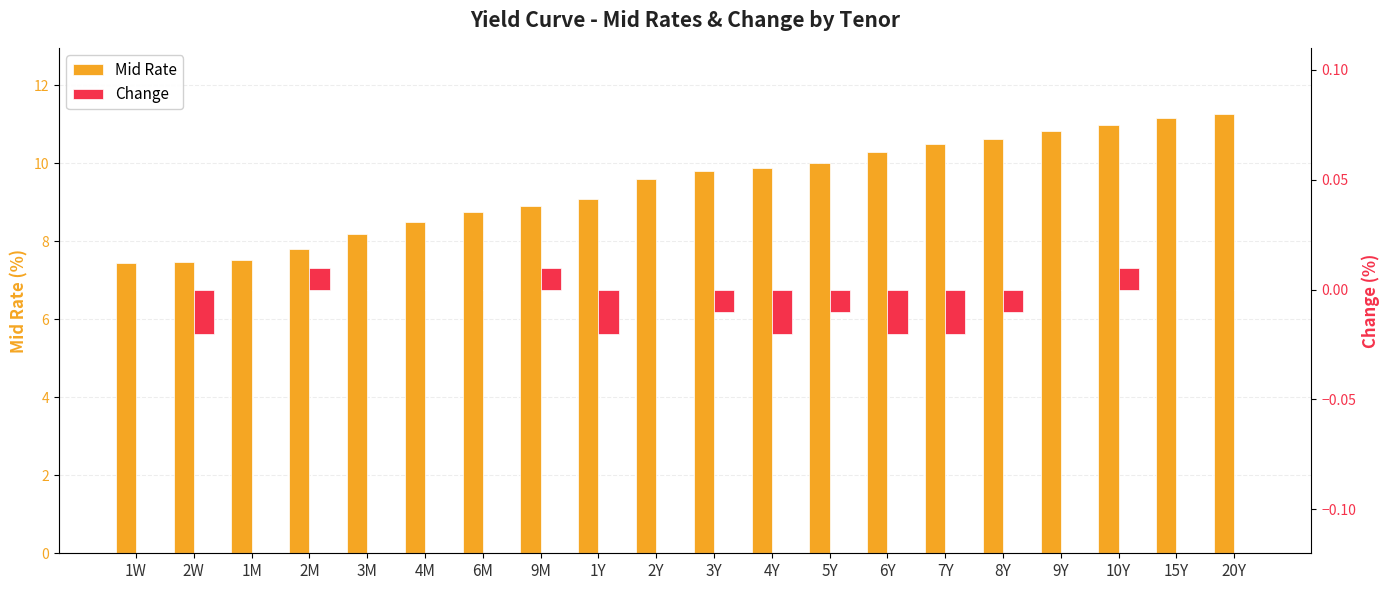

Reading left to right, what are all the values shown in this chart?

Mid Rate: 1W=7.5	2W=7.5	1M=7.5	2M=7.8	3M=8.2	4M=8.5	6M=8.8	9M=8.9	1Y=9.1	2Y=9.6	3Y=9.8	4Y=9.9	5Y=10.0	6Y=10.3	7Y=10.5	8Y=10.6	9Y=10.8	10Y=11.0	15Y=11.2	20Y=11.3
Change: 1W=0.0	2W=-0.0	1M=0.0	2M=0.0	3M=0.0	4M=0.0	6M=0.0	9M=0.0	1Y=-0.0	2Y=0.0	3Y=-0.0	4Y=-0.0	5Y=-0.0	6Y=-0.0	7Y=-0.0	8Y=-0.0	9Y=0.0	10Y=0.0	15Y=0.0	20Y=0.0